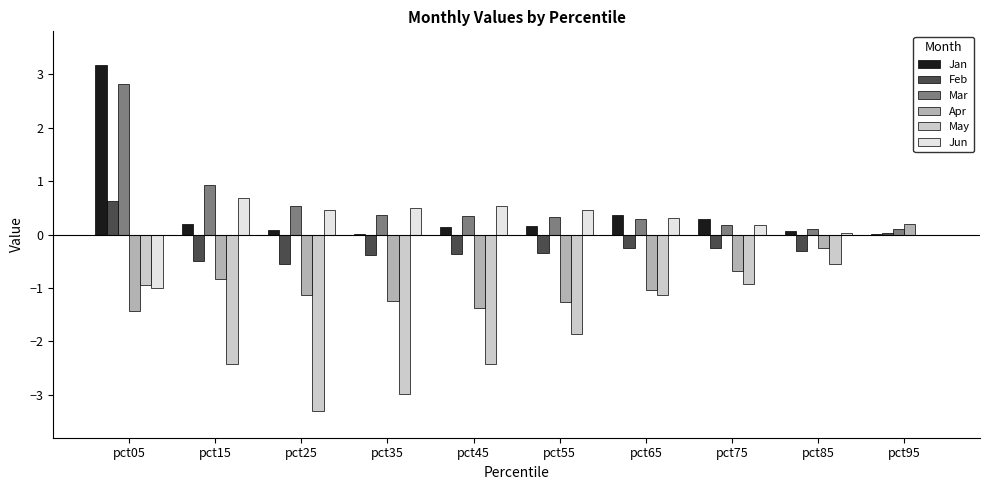

How many series are shown in this chart?

6